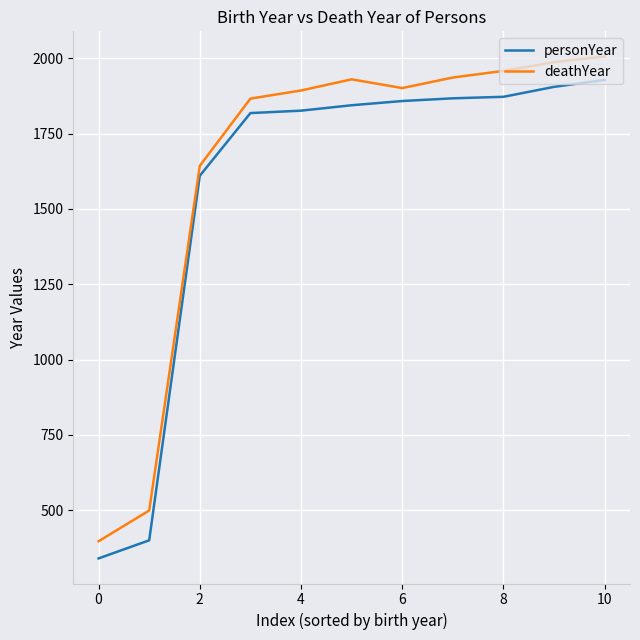

How many interior local peaks does the deathYear series have?

1